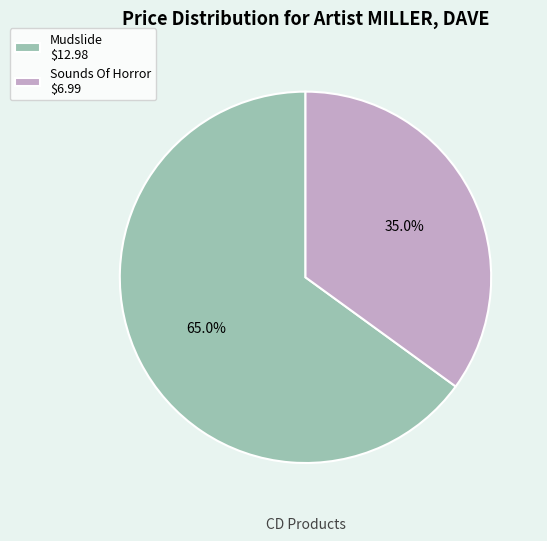

Is there a majority slice in this chart?

Yes